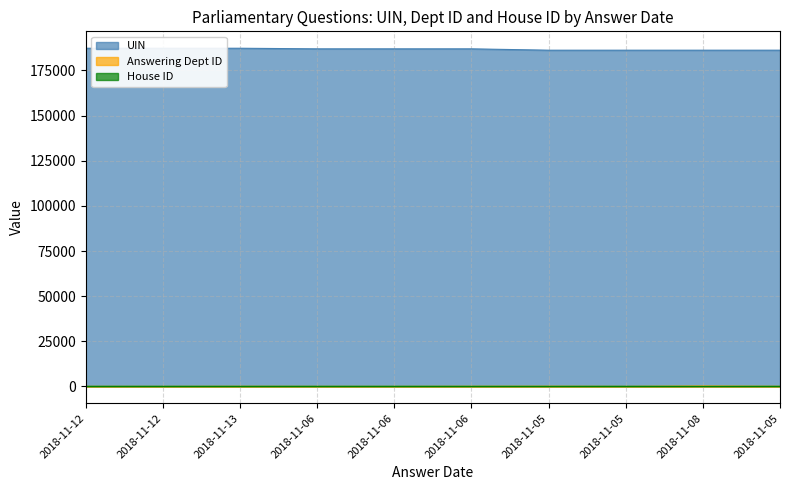

Which series has the widest spread of values?

UIN